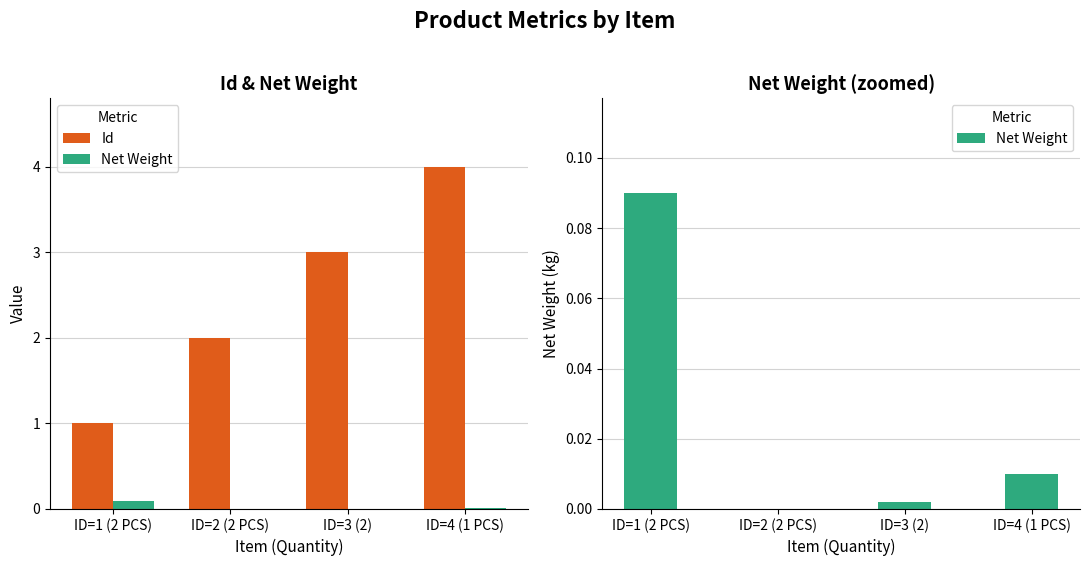

At which label does Id first exceed 3?

ID=4 (1 PCS)